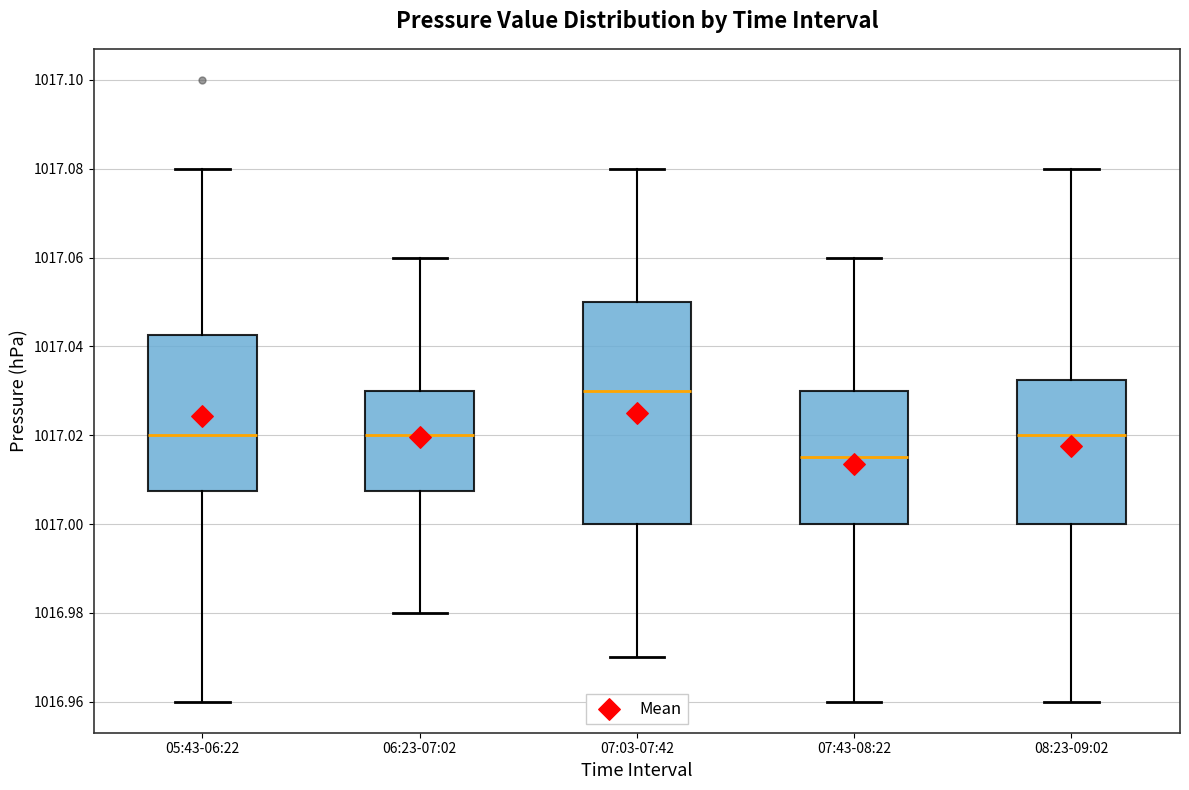

Reading left to right, read every box against the y-axis: the position of its median line, the range the box covers, and the ends of its whiskers. The values are not printed on the chart, so give them approximately, as read against the axis.

05:43-06:22: median 1017.020, box 1017.008 to 1017.042, whiskers 1016.960 to 1017.080
06:23-07:02: median 1017.020, box 1017.008 to 1017.030, whiskers 1016.980 to 1017.060
07:03-07:42: median 1017.030, box 1017.000 to 1017.050, whiskers 1016.970 to 1017.080
07:43-08:22: median 1017.016, box 1017.000 to 1017.030, whiskers 1016.960 to 1017.060
08:23-09:02: median 1017.020, box 1017.000 to 1017.032, whiskers 1016.960 to 1017.080